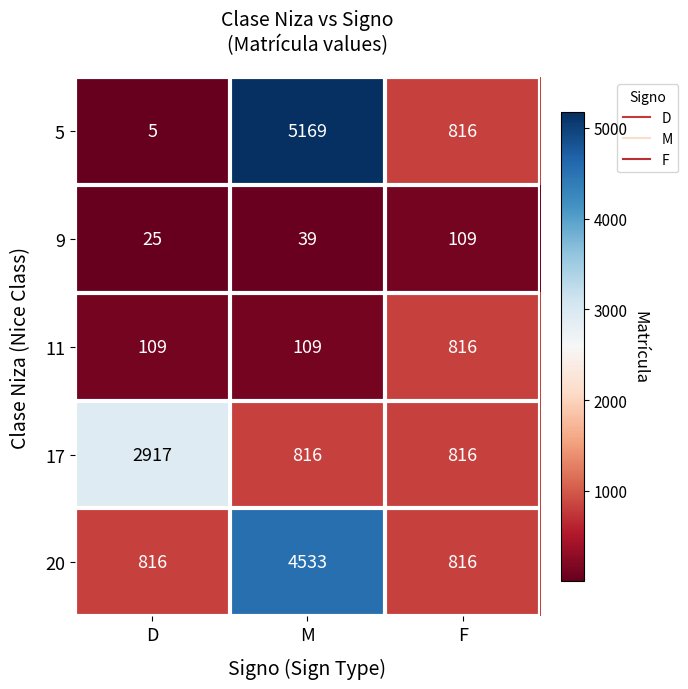

List the series in order of their peak value, highest first.

5, 20, 17, 11, 9